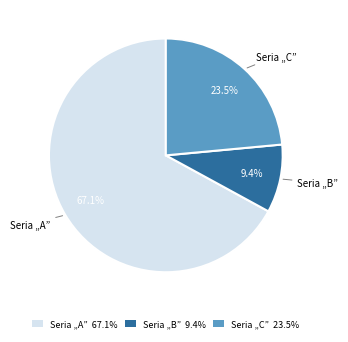

Which has a higher value, Seria „B” or Seria „C”?

Seria „C”